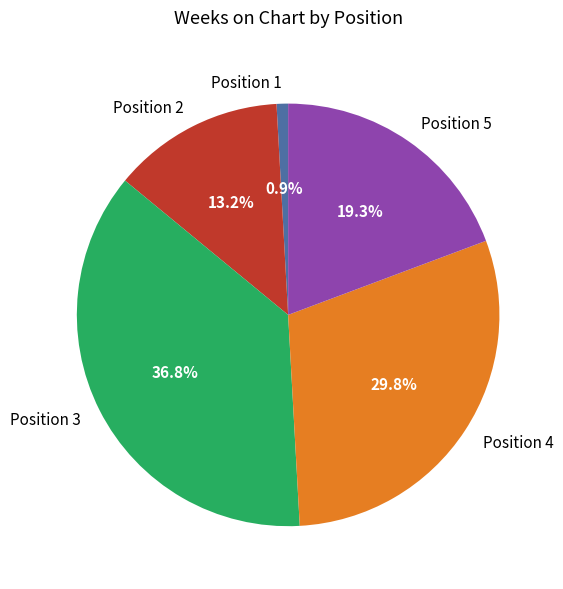

To the nearest percent, what is the combined percentage of Position 3 and Position 4?

67%